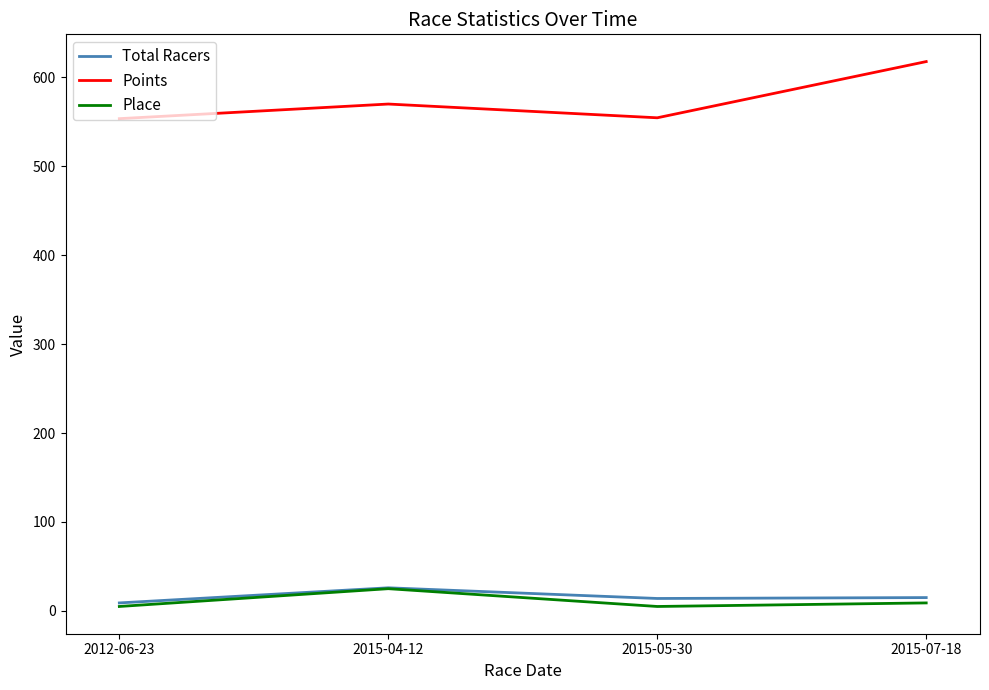

Between 2012-06-23 and 2015-07-18, which series saw the biggest shift?

Points